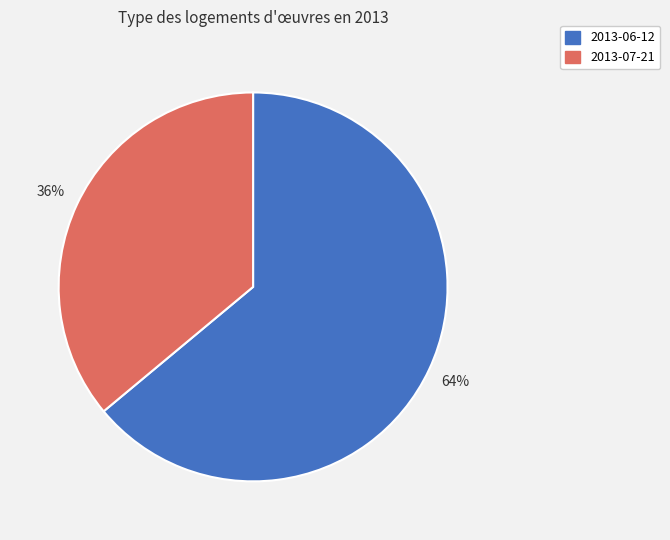

True or false: 2013-07-21 accounts for 36% of the total.

True